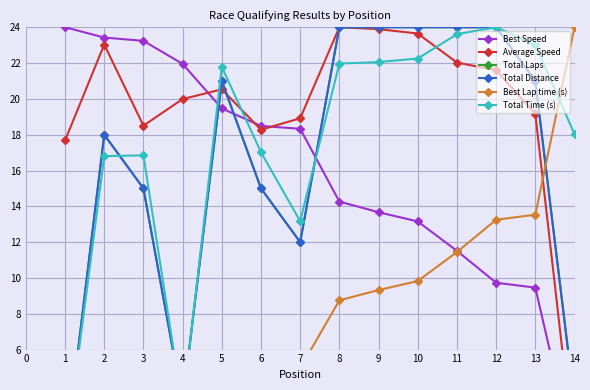

In Total Time (s), how many points are higher than both neighbors (excluding endpoints)?

3